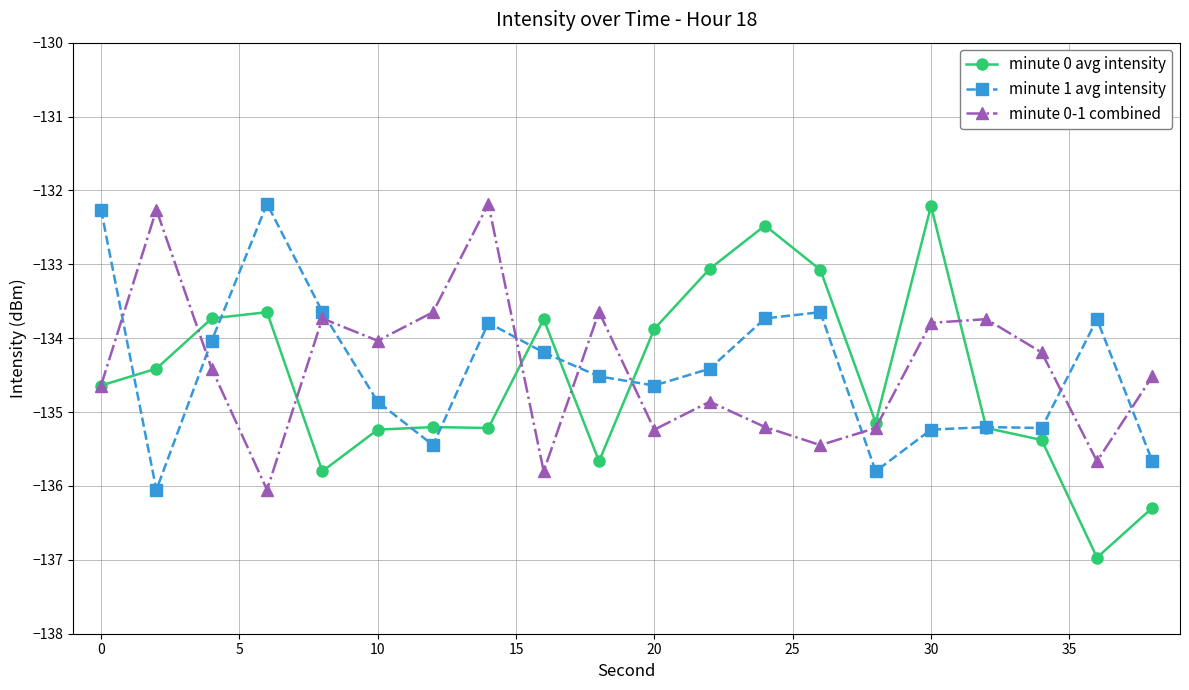

What is the value of the minute 0-1 combined point at the 19th from the left?

-135.7